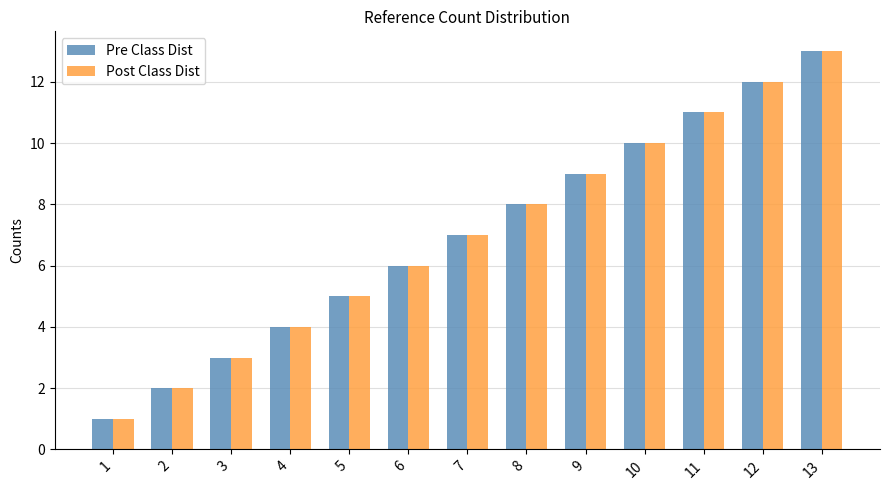

List the labels in order of Pre Class Dist value, largest first.

13, 12, 11, 10, 9, 8, 7, 6, 5, 4, 3, 2, 1